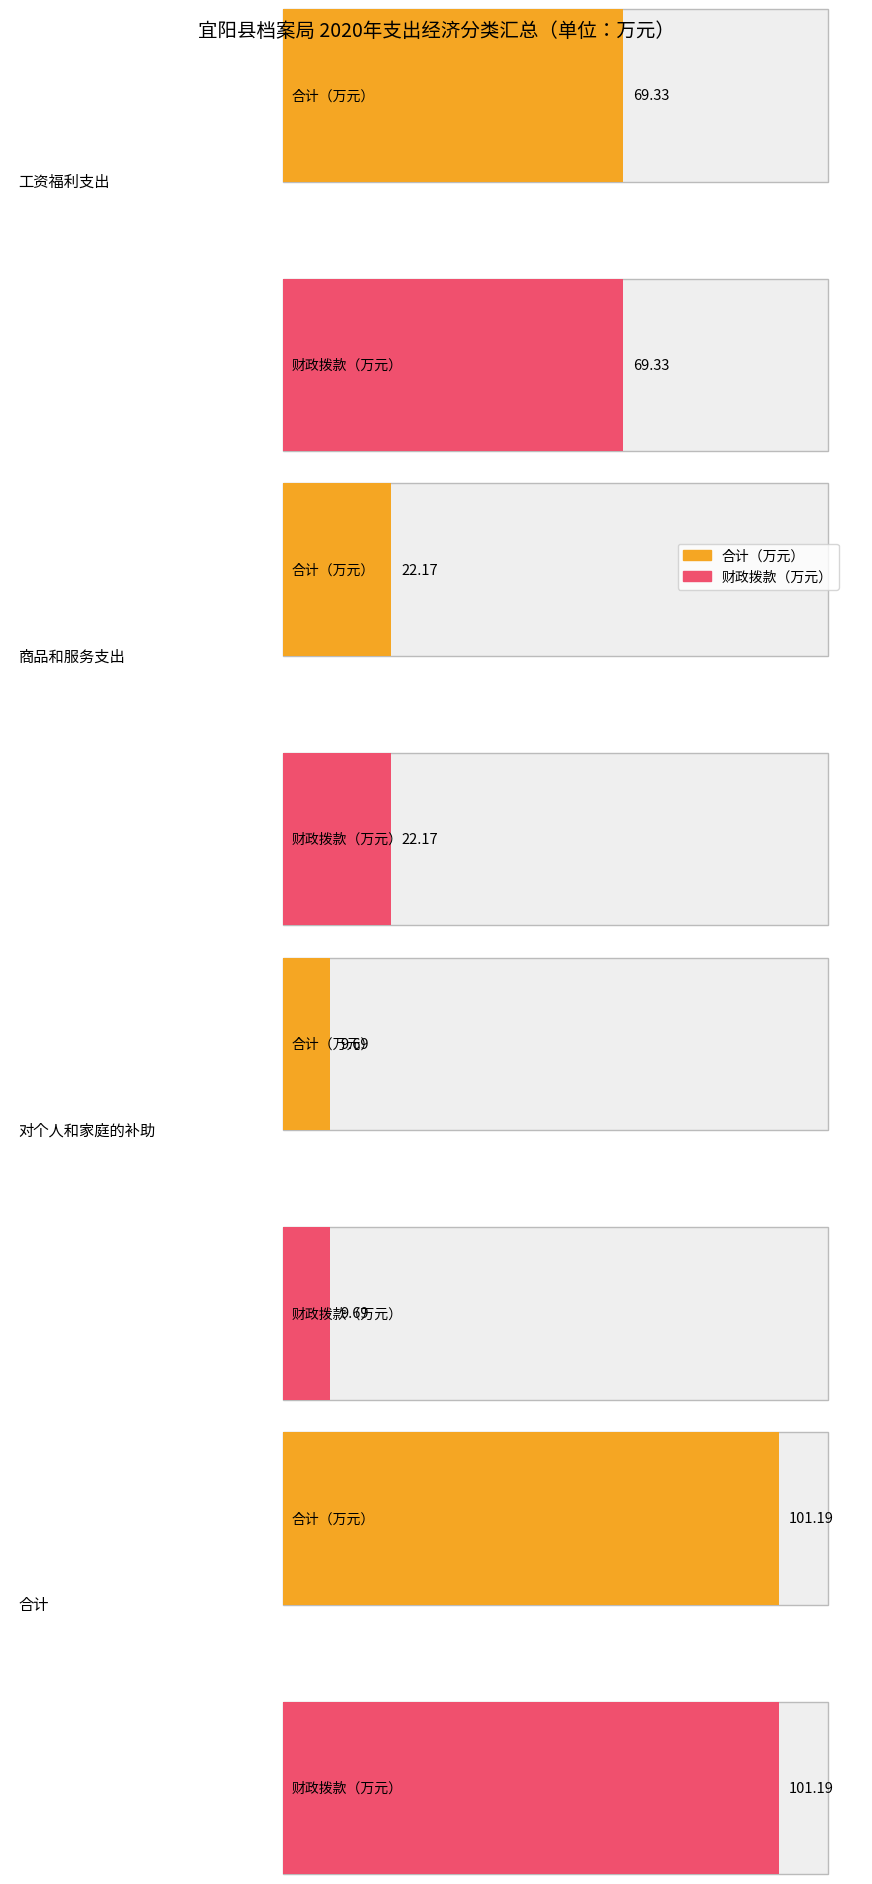

True or false: 合计 has a value of 32.1 at 商品和服务支出.

False